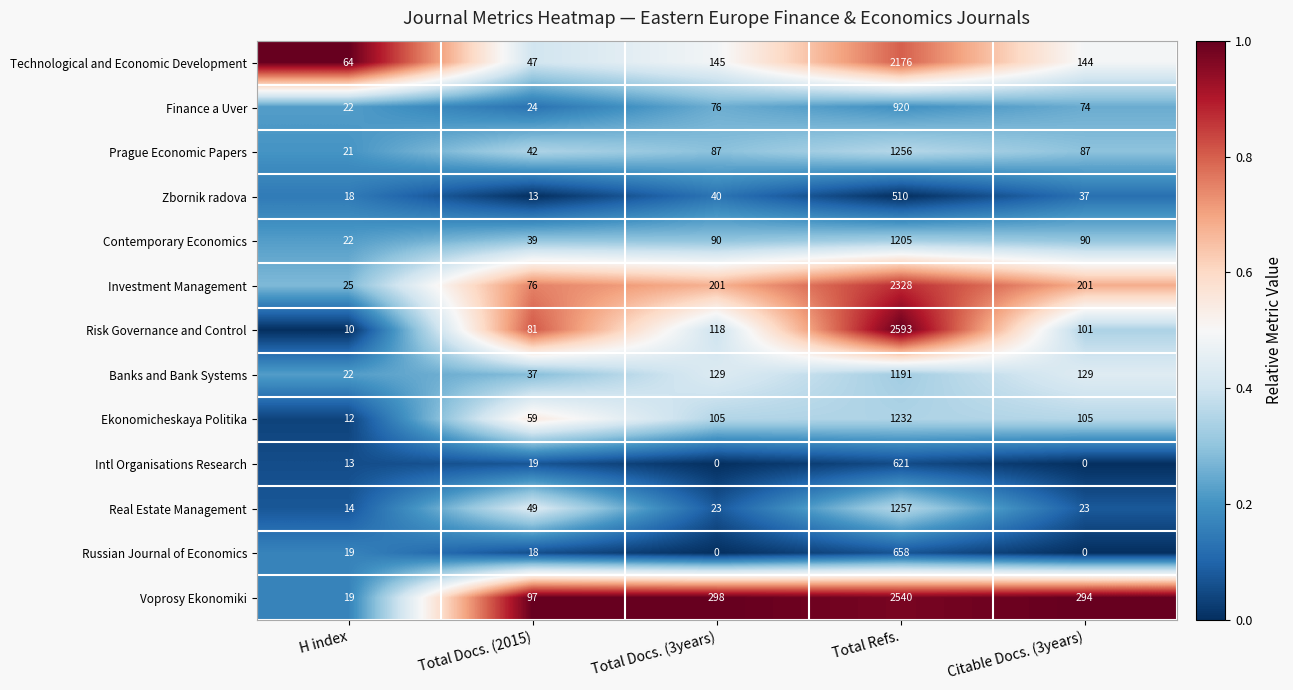

At which category does the chart reach its peak across all series?

Total Refs.